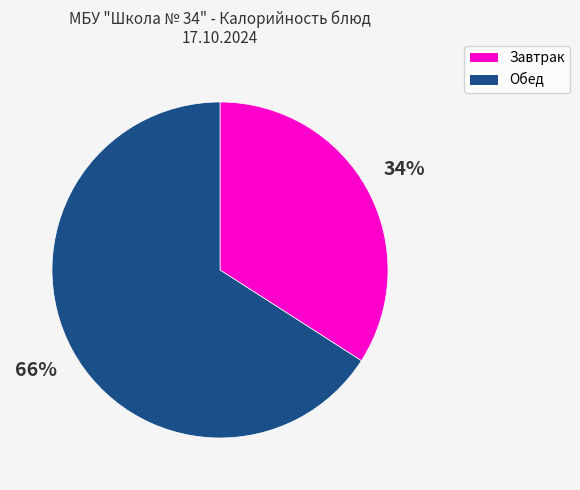

Is there a majority slice in this chart?

Yes